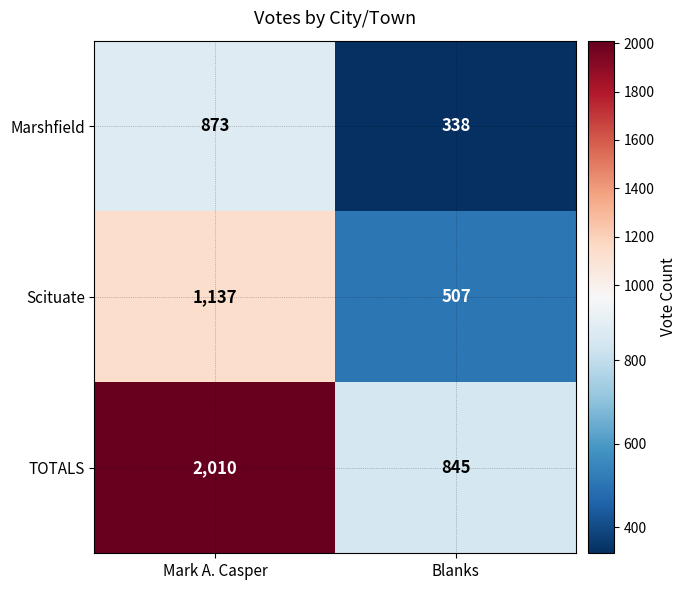

Which series has the largest total across all categories?

TOTALS